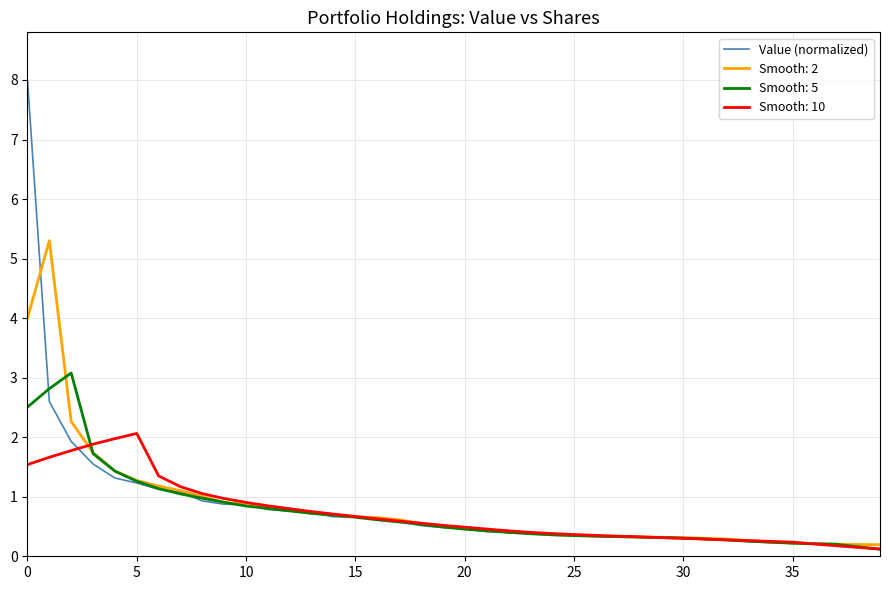

Which series has the largest range (max minus min)?

Value (normalized)